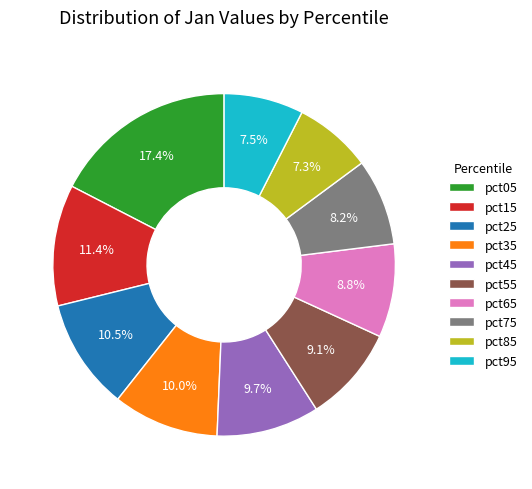

What percentage is the pct15 slice, to the nearest percent?

11%